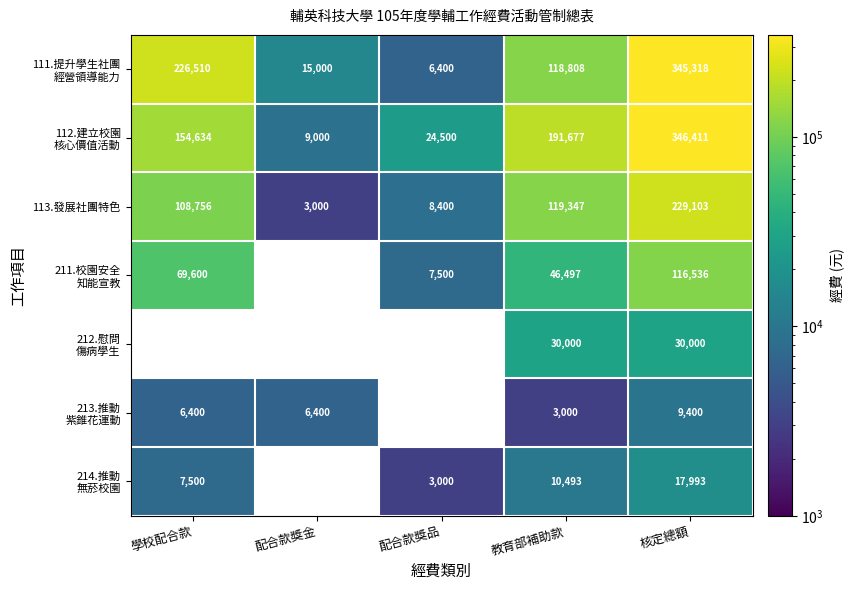

What is the approximate value of 113.發展社團特色 at 配合款獎品?

8400